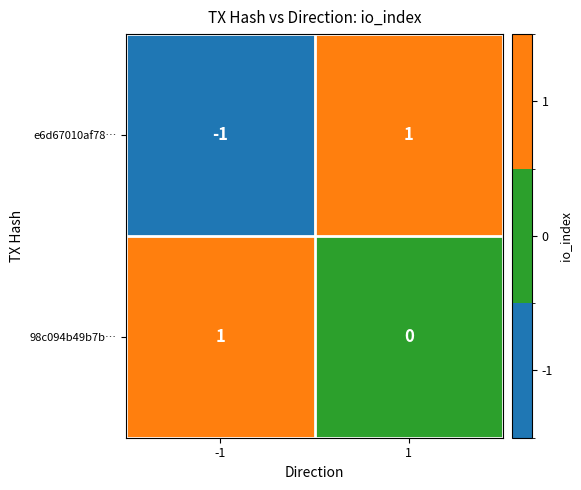

Reading left to right, transcribe all the data shown in this chart.

e6d67010af78…: -1=-1	1=1
98c094b49b7b…: -1=1	1=0